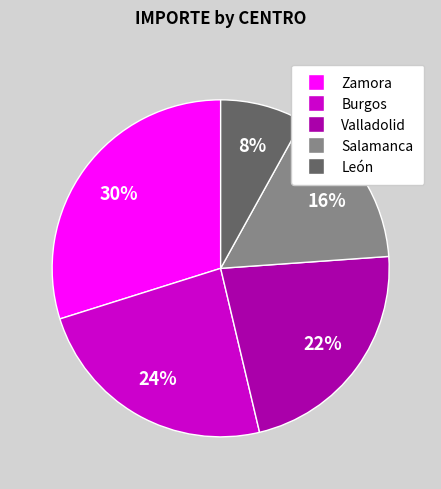

To the nearest percent, what is the difference between the largest and smallest slice percentages?

22%